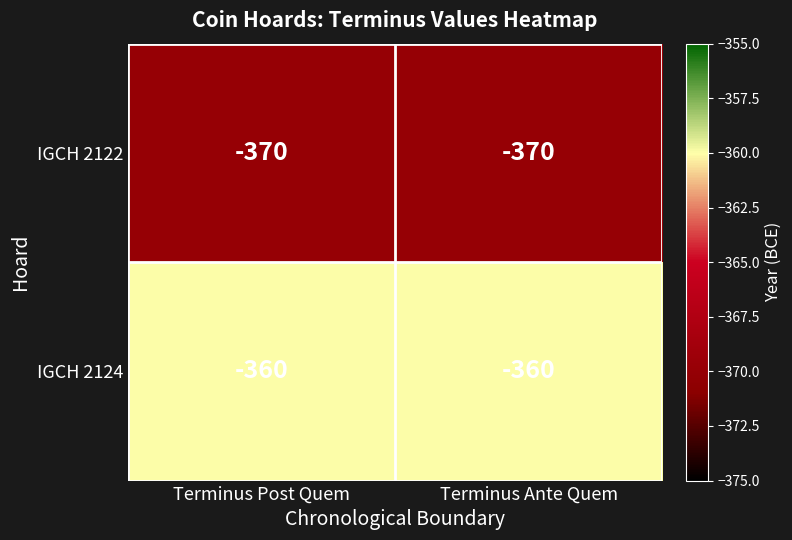

What is the total value across all series at Terminus Ante Quem?

-730